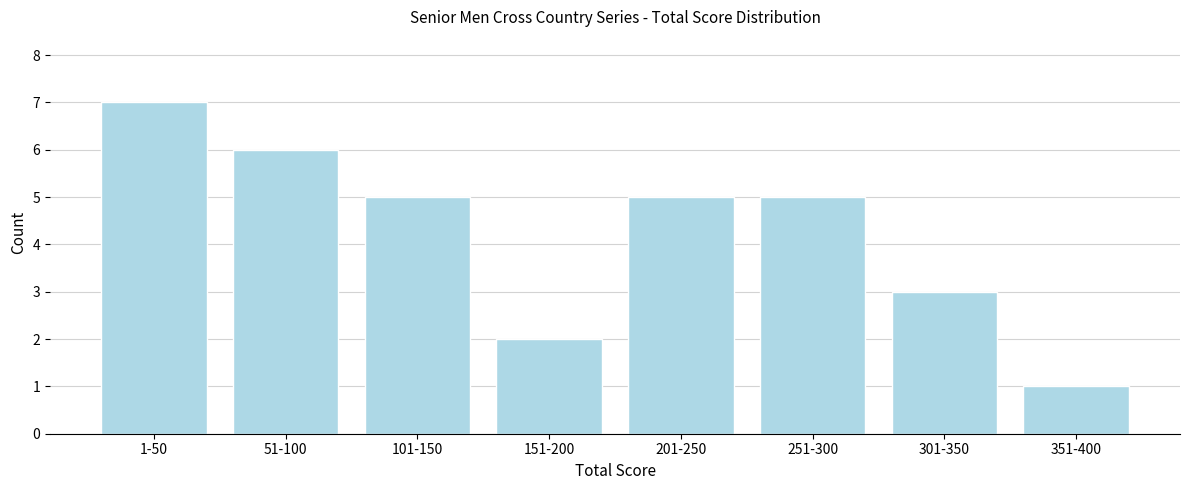

Reading right to left, list all the values displayed in this chart.

351-400=1	301-350=3	251-300=5	201-250=5	151-200=2	101-150=5	51-100=6	1-50=7